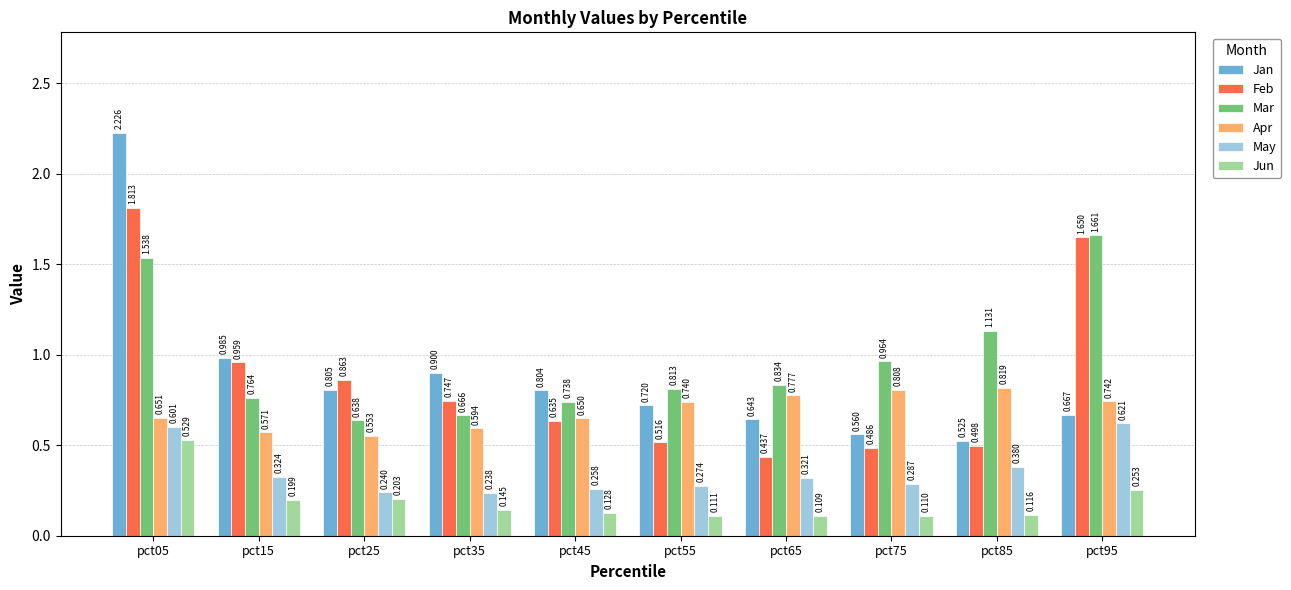

The value of May at pct65 is 0.5. True or false?

False